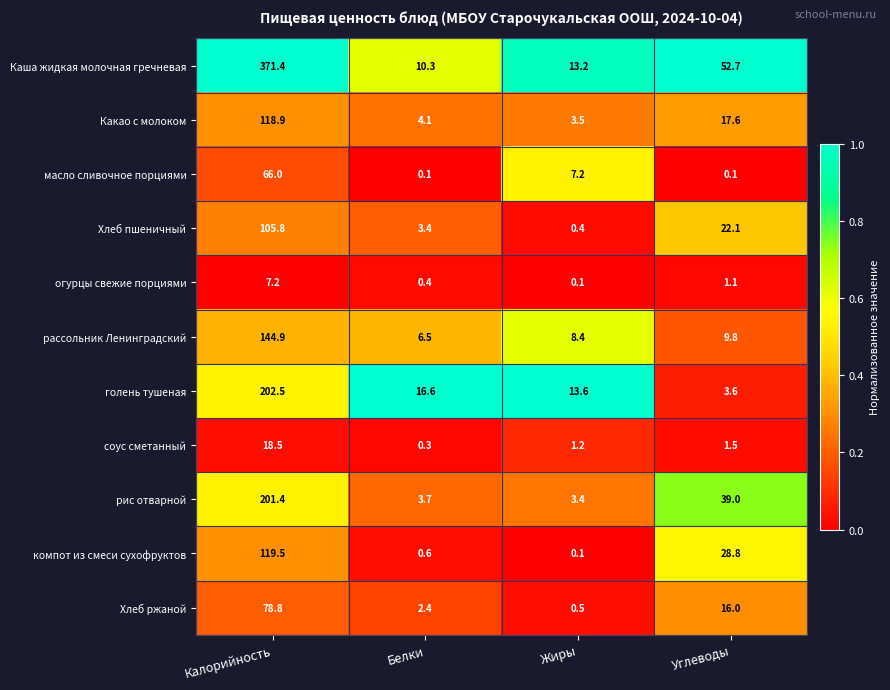

Which series has the widest spread of values?

Каша жидкая молочная гречневая